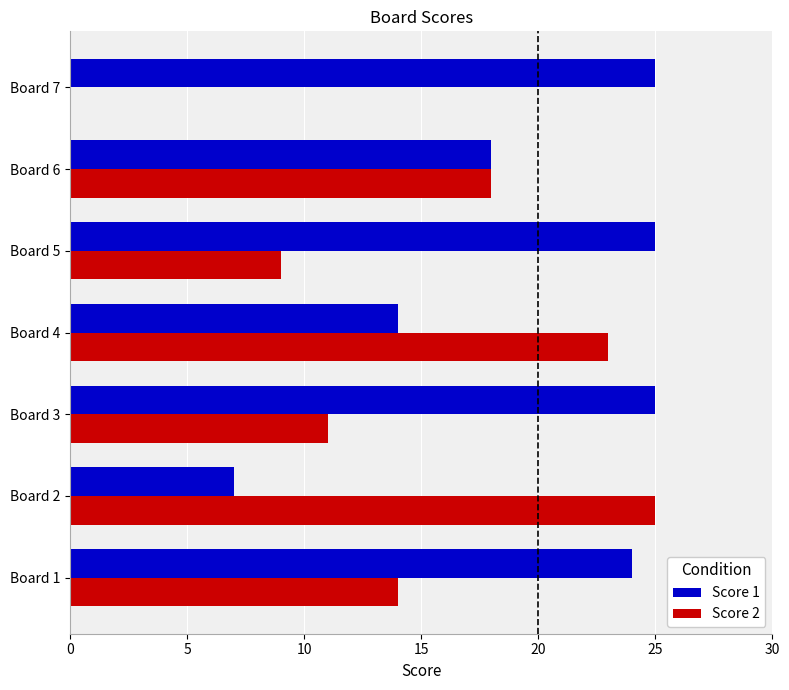

At which label is Score 2 closest to 12?

Board 3